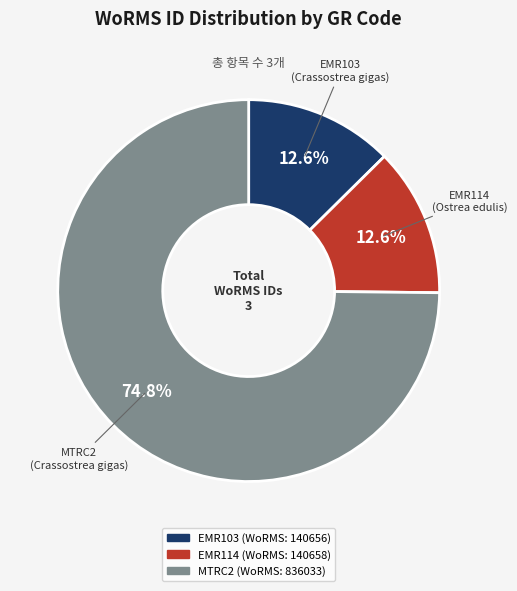

Is it true that EMR114 is 13% of the pie?

True